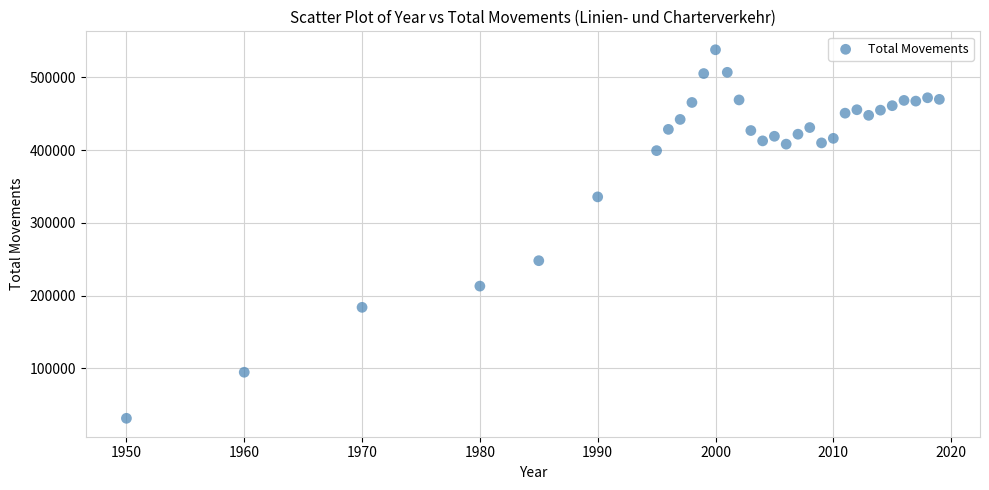

What is the range of X values (max minus min)?

69